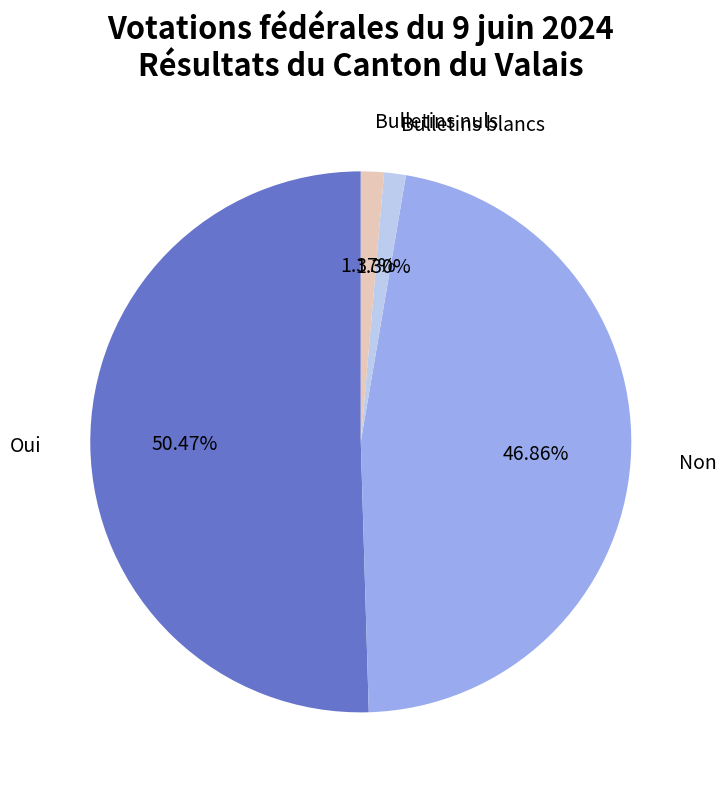

Is there a majority slice in this chart?

Yes